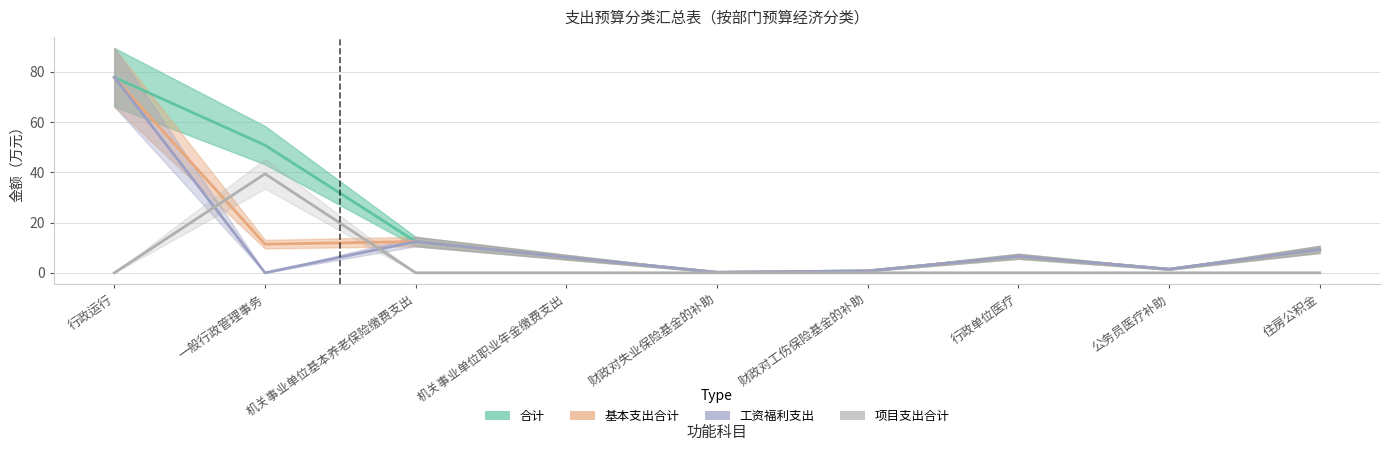

How many data points in 工资福利支出 are above 6?

5